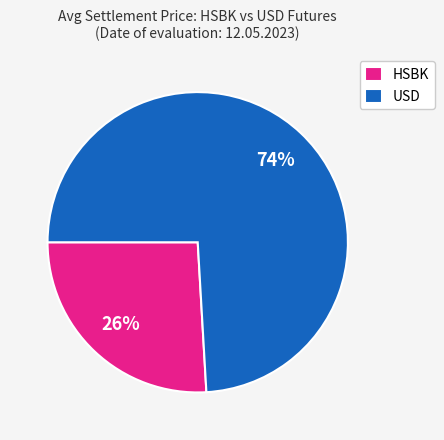

Between HSBK and USD, which is larger?

USD